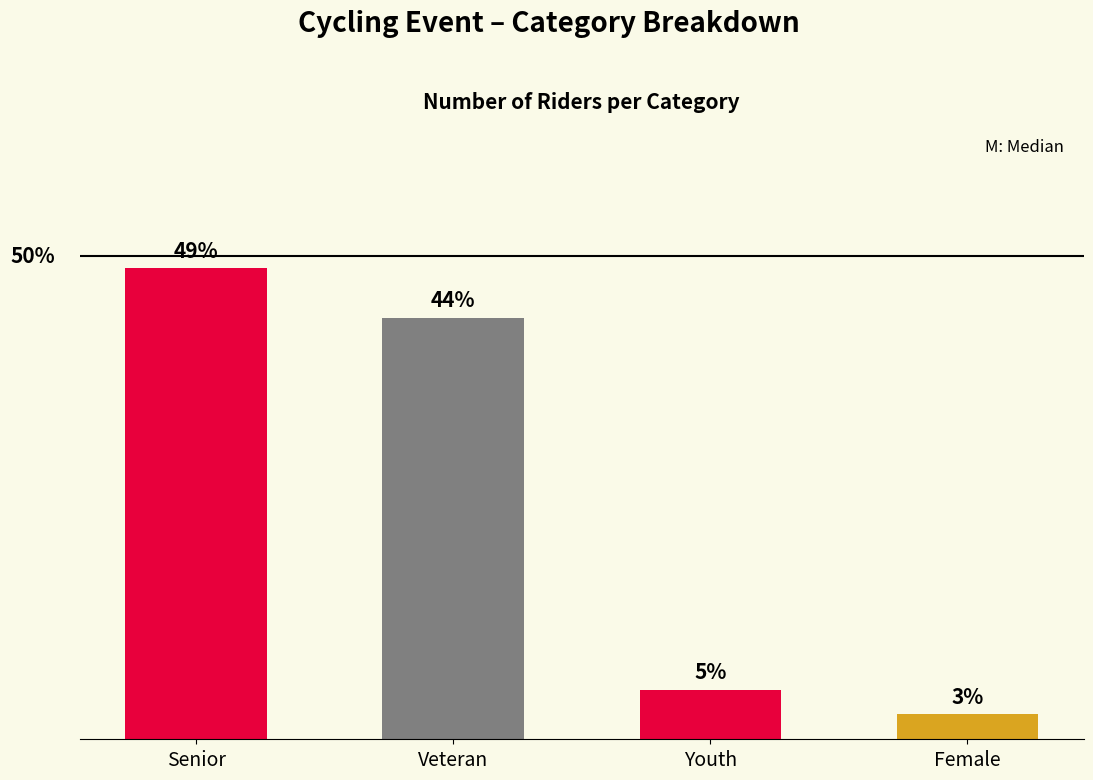

At which label is the value closest to 10?

Veteran